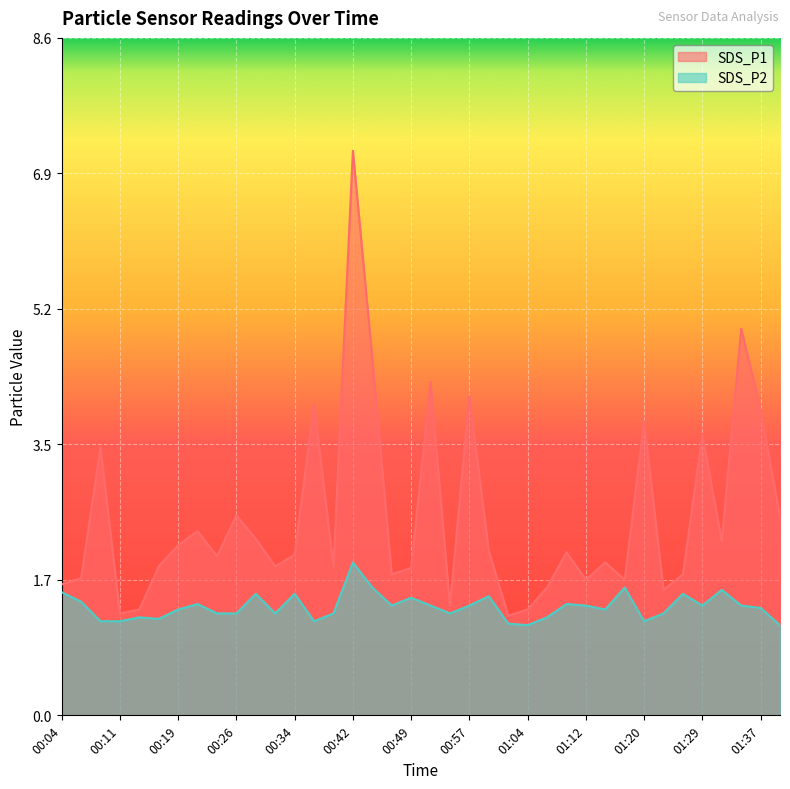

Reading left to right, list all the values displayed in this chart.

SDS_P1: 1.7	1.8	3.4	1.3	1.4	1.9	2.2	2.4	2.0	2.5	2.2	1.9	2.0	4.0	1.9	7.2	4.5	1.8	1.9	4.2	1.4	4.1	2.1	1.3	1.4	1.6	2.1	1.7	1.9	1.7	3.8	1.6	1.8	3.6	2.2	4.9	3.9	2.5
SDS_P2: 1.6	1.4	1.2	1.2	1.2	1.2	1.4	1.4	1.3	1.3	1.6	1.3	1.6	1.2	1.3	1.9	1.6	1.4	1.5	1.4	1.3	1.4	1.5	1.2	1.1	1.2	1.4	1.4	1.4	1.6	1.2	1.3	1.6	1.4	1.6	1.4	1.4	1.1